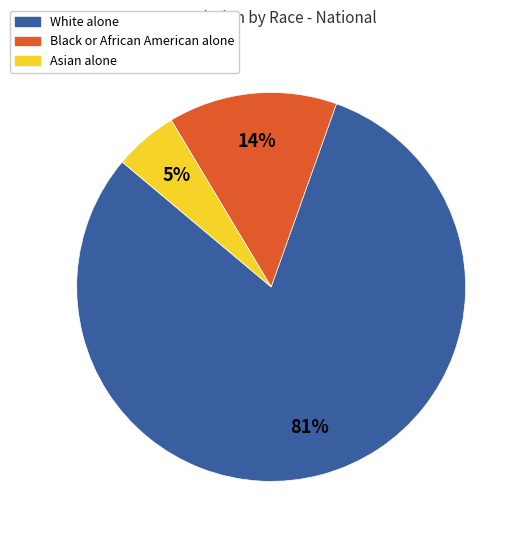

How many segments does this pie chart have?

3